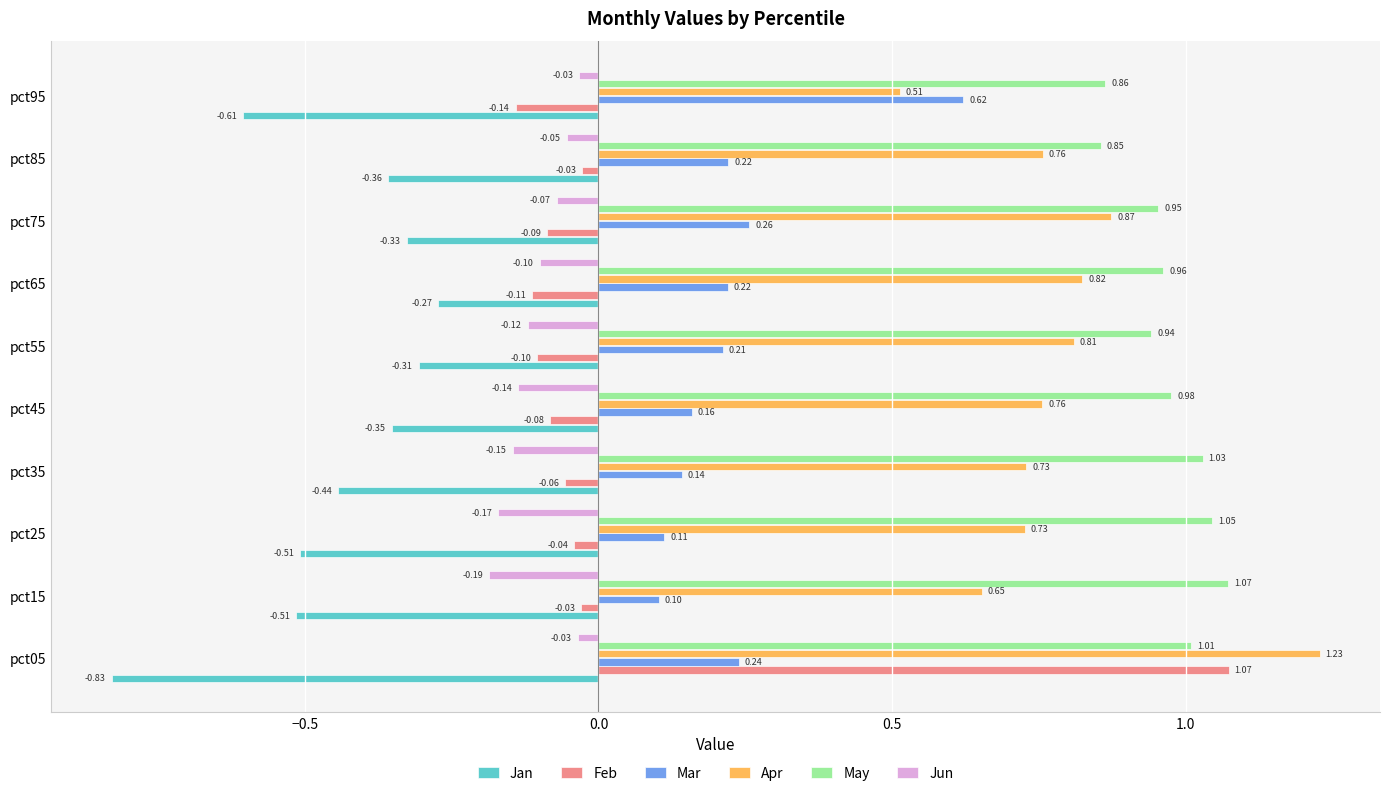

Which series has the widest spread of values?

Feb